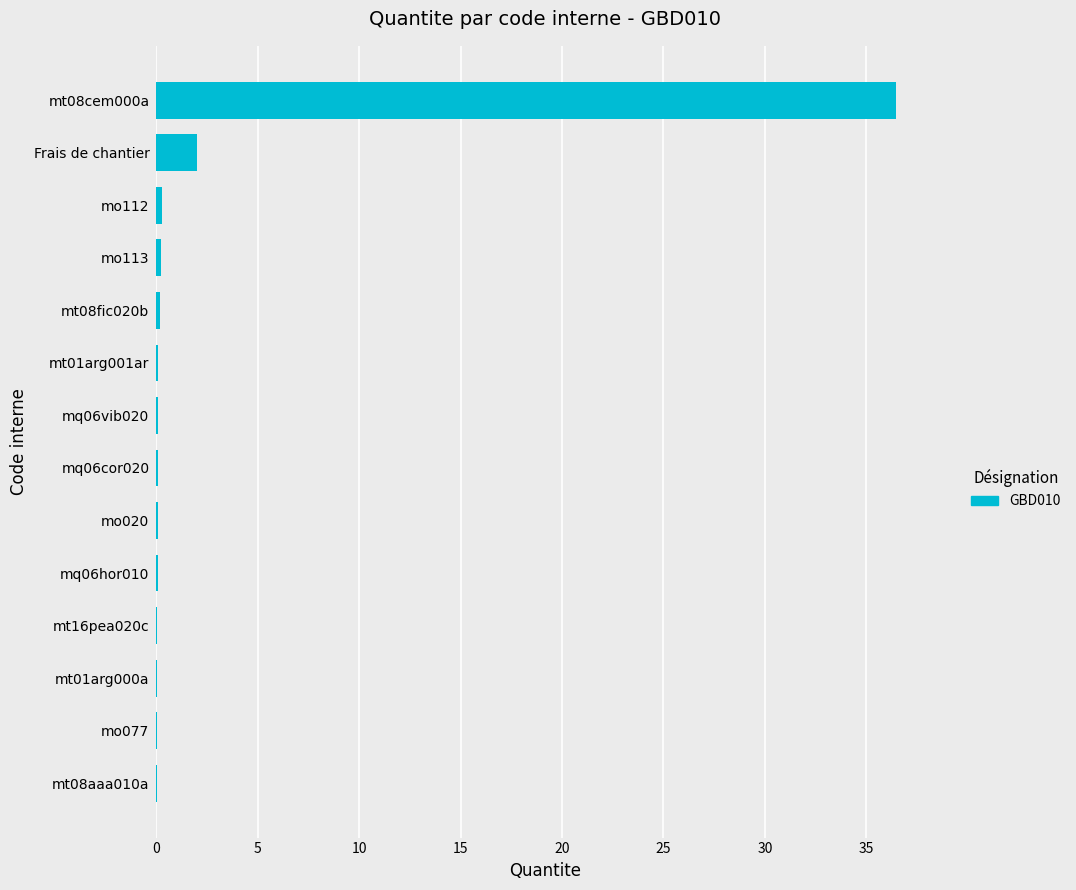

Count the number of data series in this chart.

1